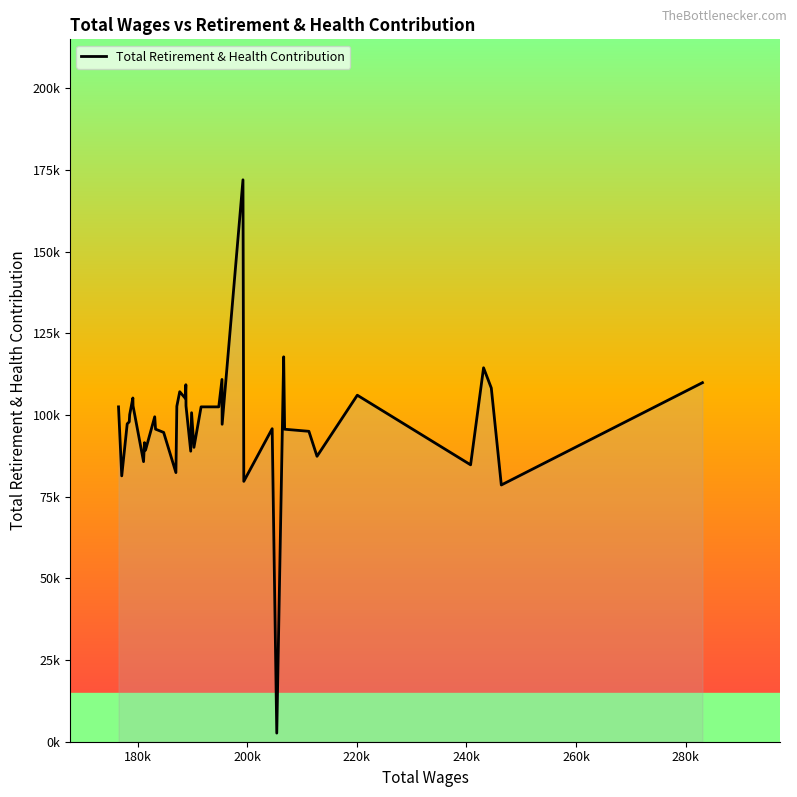

Does the chart have visible grid lines?

No